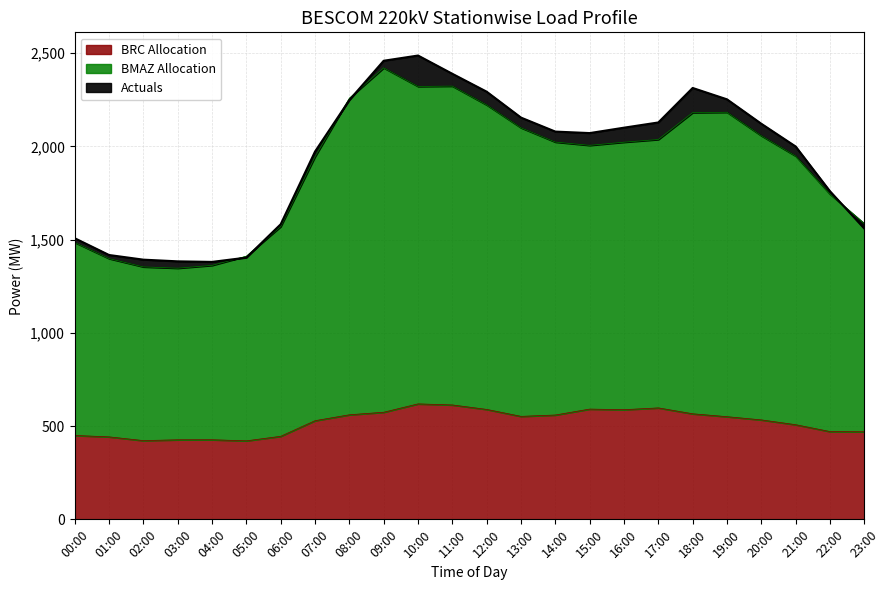

How many lines are shown in the chart?

3